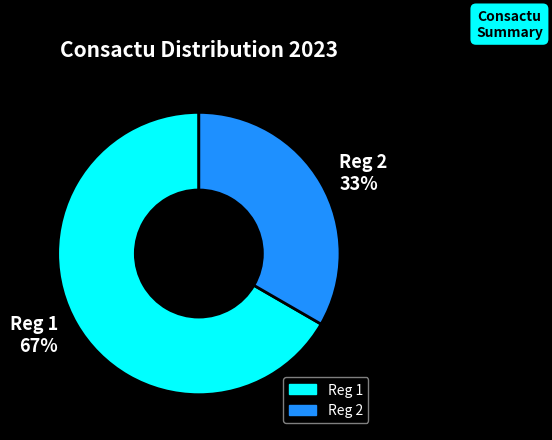

Which has a higher value, Reg 1 or Reg 2?

Reg 1